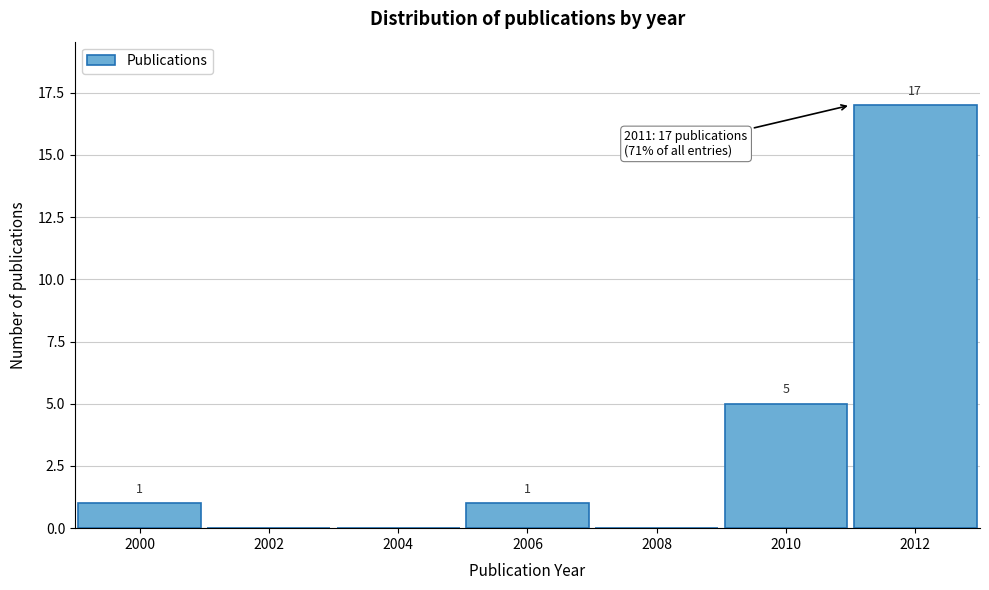

Reading left to right, transcribe all the data shown in this chart.

2000=1	2002=0	2004=0	2006=1	2008=0	2010=5	2012=17